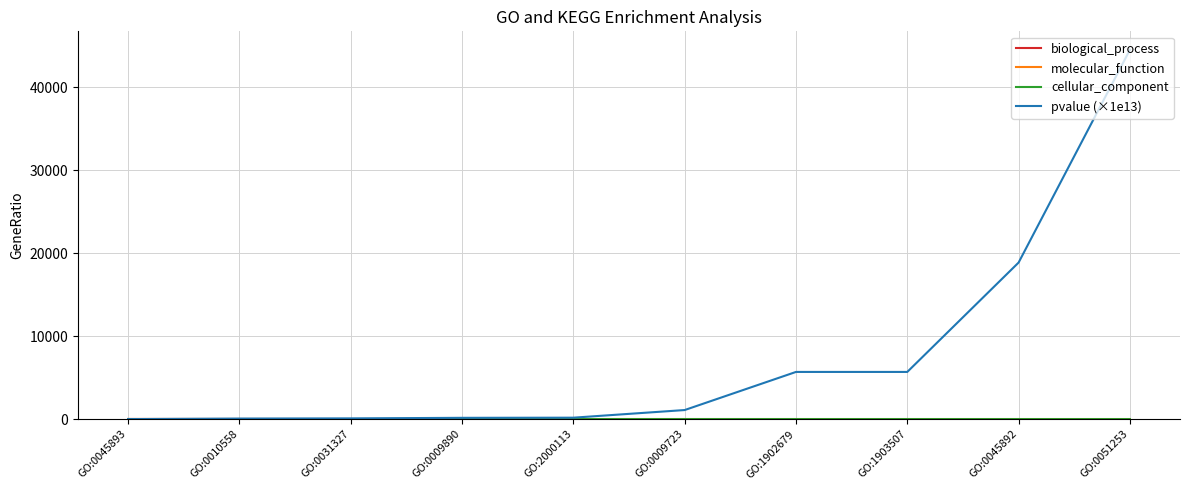

Which series has the largest range (max minus min)?

pvalue (×1e13)